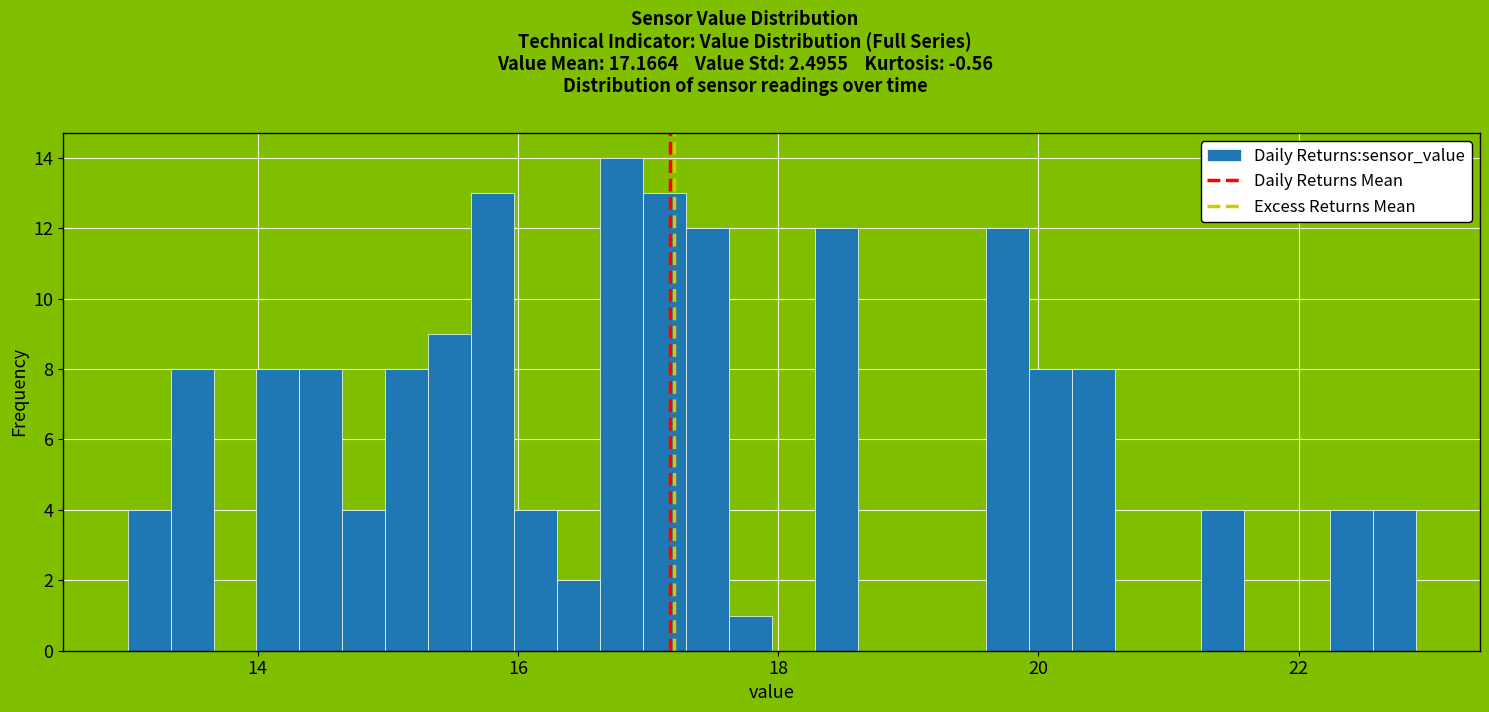

Around what value on the x-axis is the tallest bar? Give the approximate position of its centre, as read against the axis.

16.8